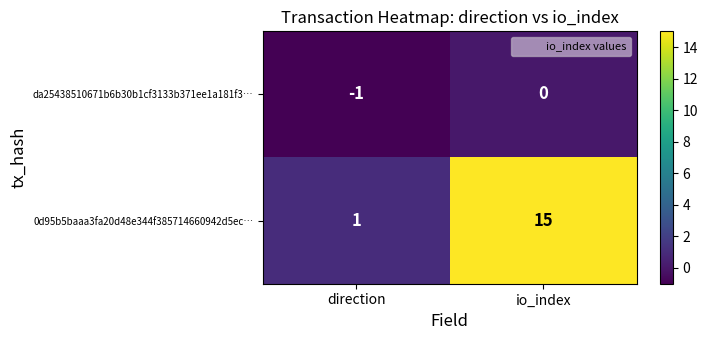

At which category does the chart reach its minimum across all series?

direction